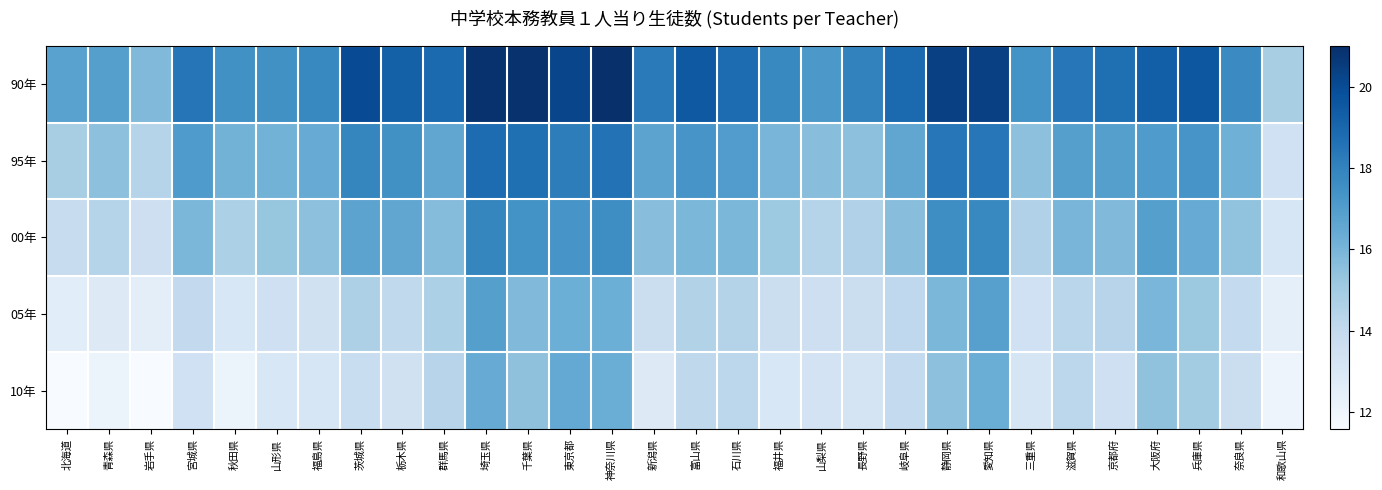

At which category is the sum across all series the highest?

埼玉県